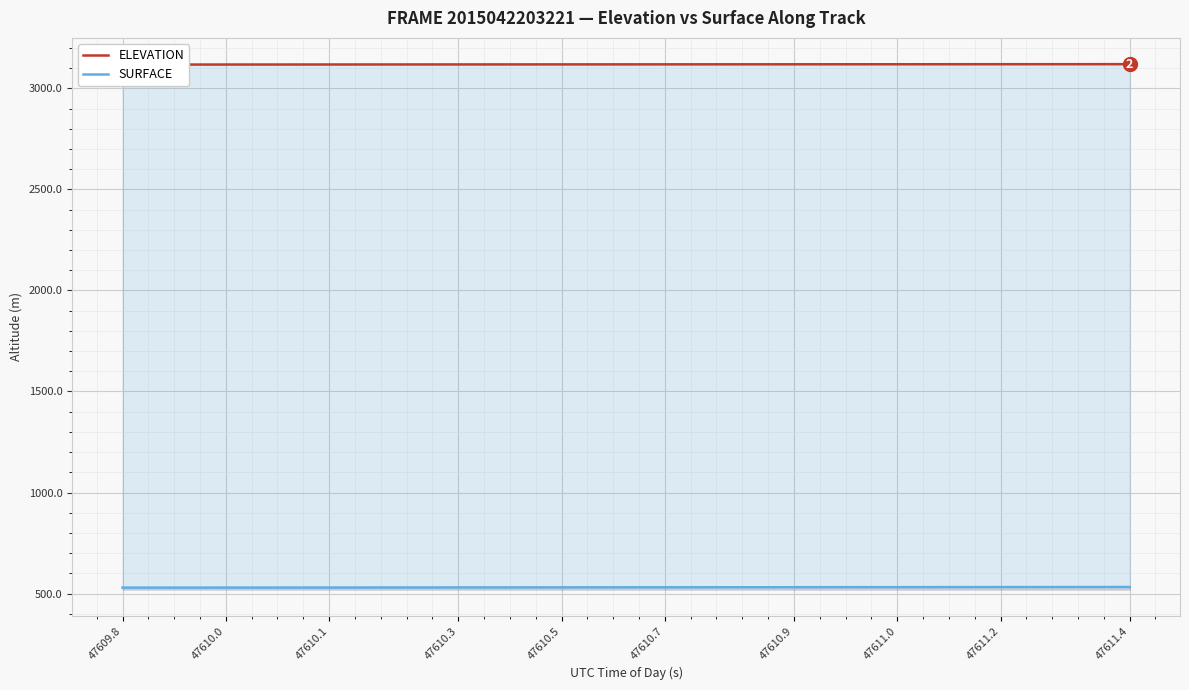

How many data points does each series have?

40